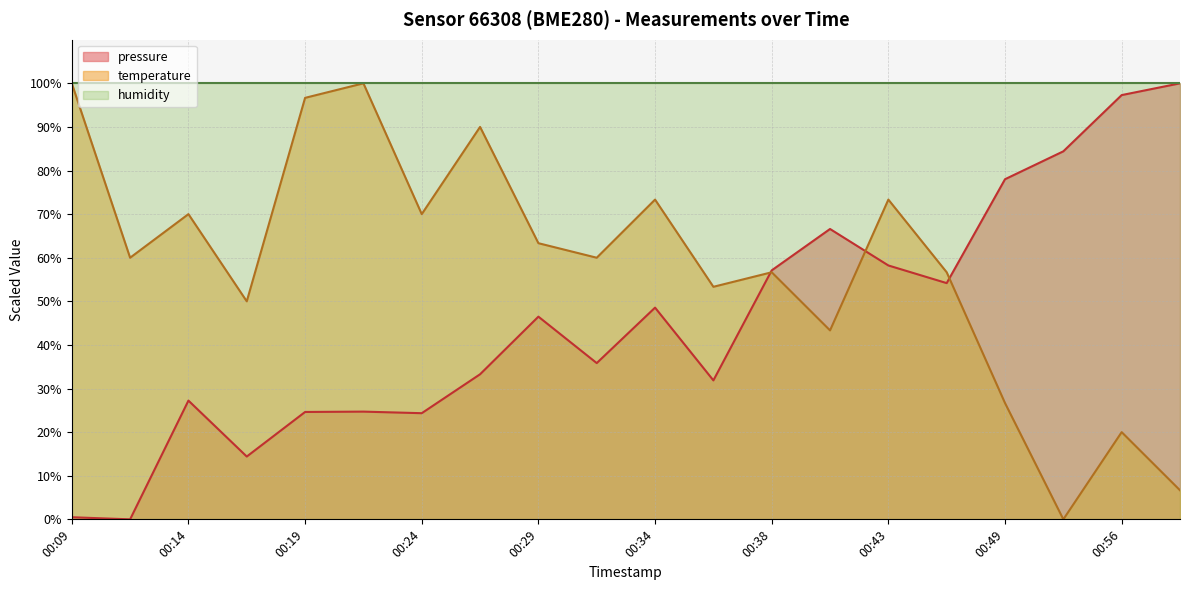

At which label does pressure first exceed 46?

00:29